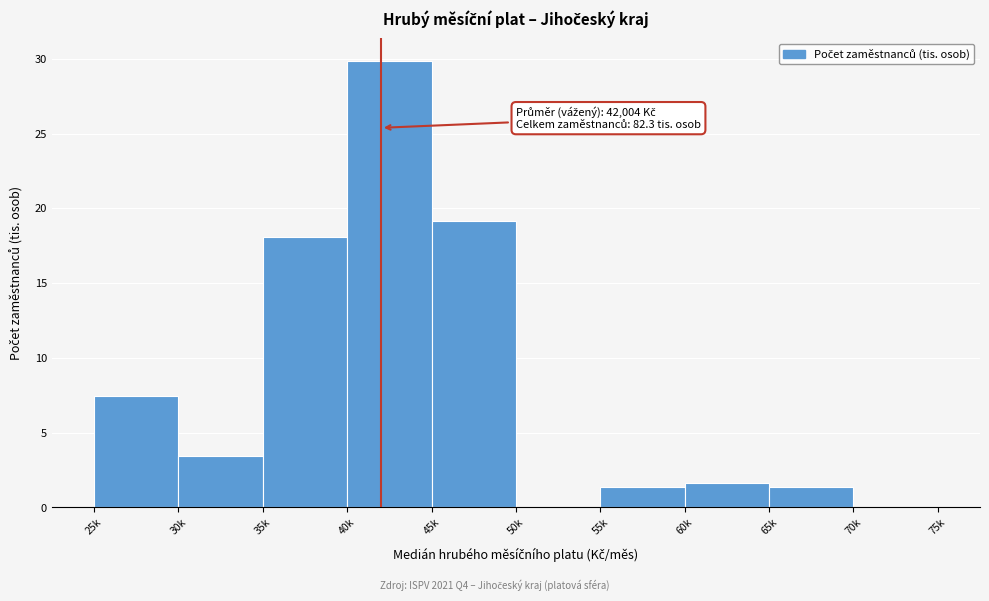

Reading right to left, list all the values displayed in this chart.

70k=0.0	65k=1.4	60k=1.6	55k=1.4	50k=0.0	45k=19.1	40k=29.9	35k=18.1	30k=3.4	25k=7.4